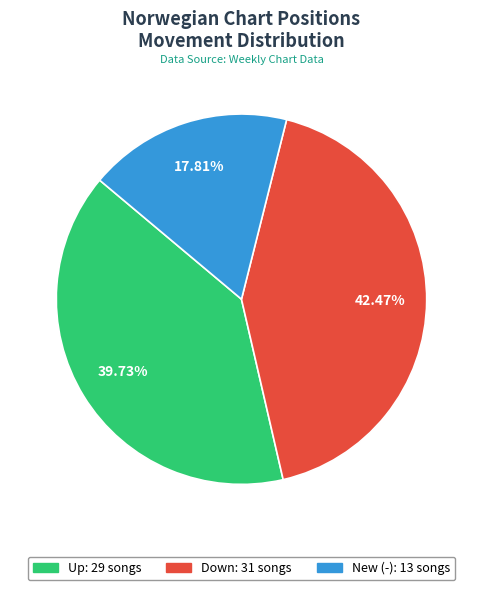

Is there a majority slice in this chart?

No